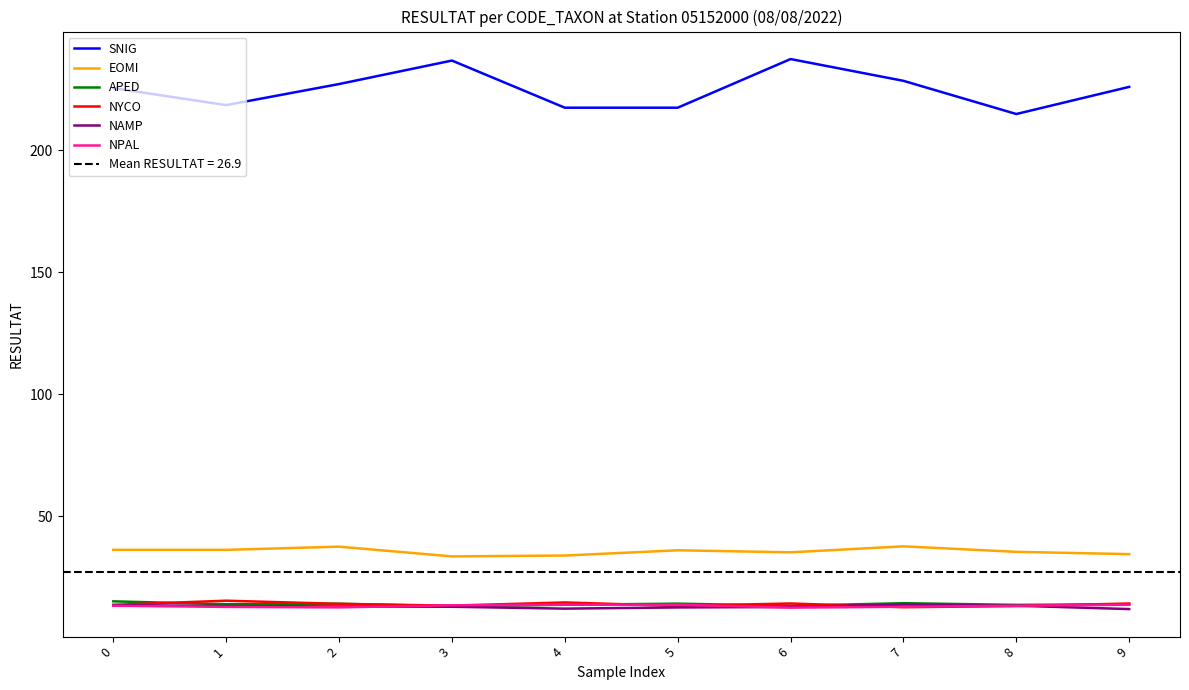

What is the difference between the highest and lowest values at 1?

205.7